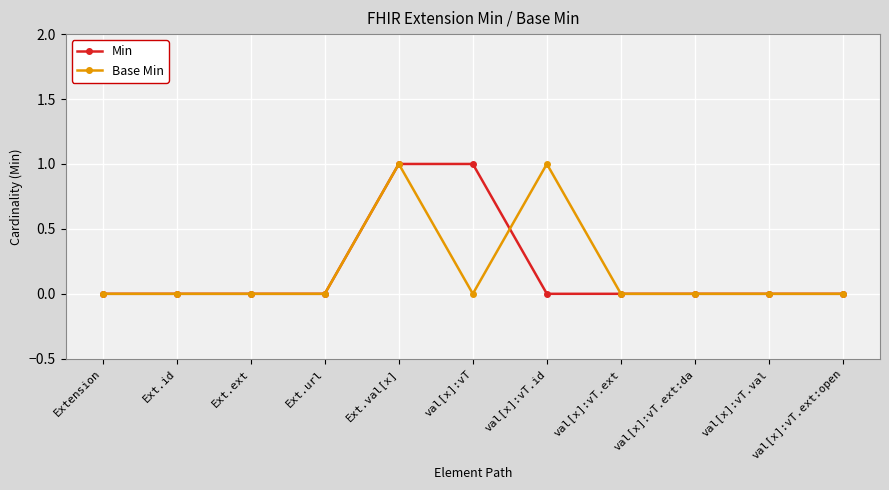

What is the label of the 3rd point from the left?

Ext.ext